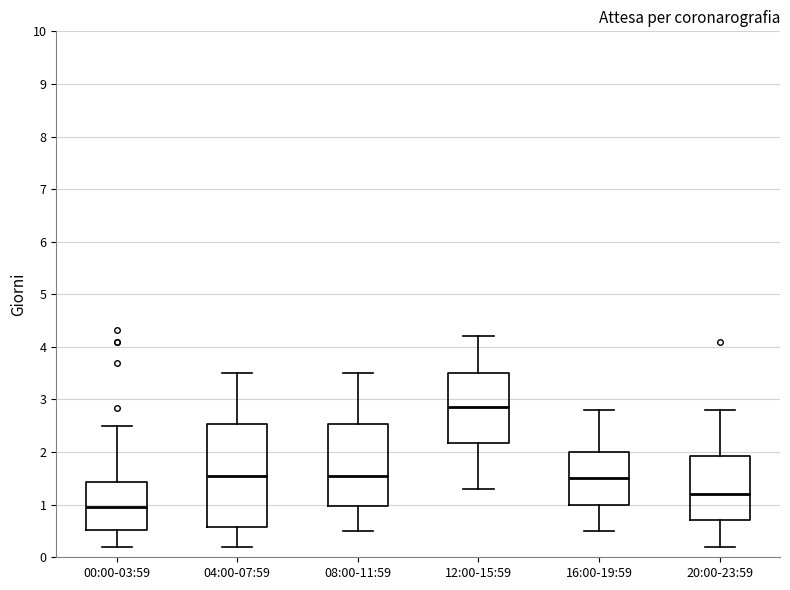

Where does the median line of the box for 00:00-03:59 sit on the y-axis? The values are not printed on the chart, so give them approximately, as read against the axis.

1.0